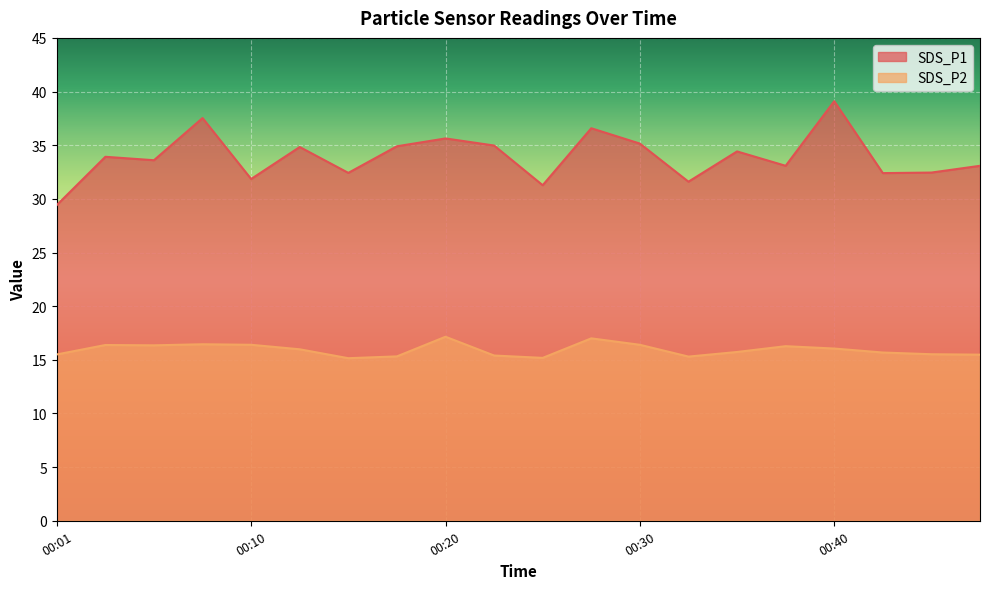

What are all the series names shown in the legend?

SDS_P1, SDS_P2